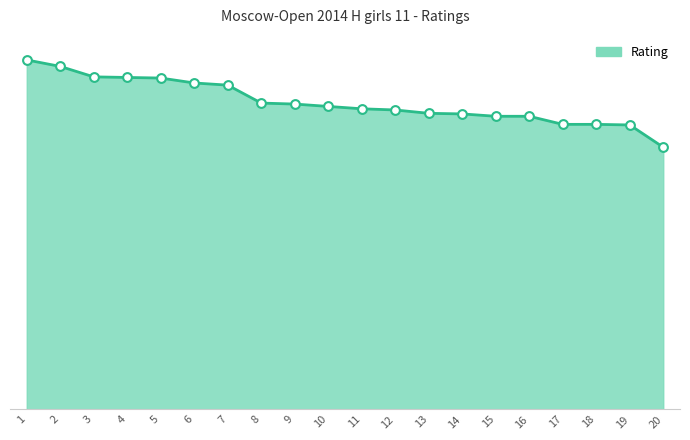

Between 5 and 13, which is larger?

5